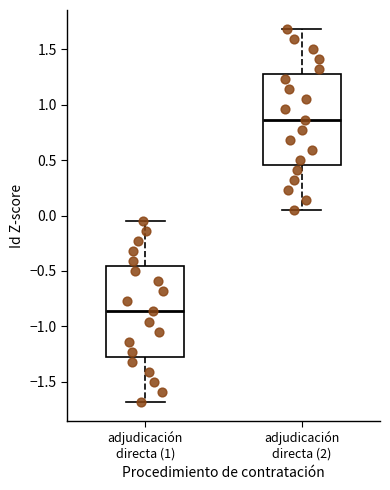

Which box has the lowest median line?

adjudicación directa (1)